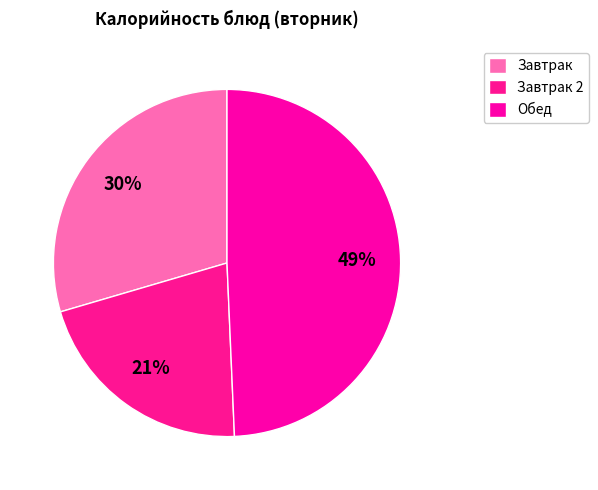

How many slices are in this pie chart?

3